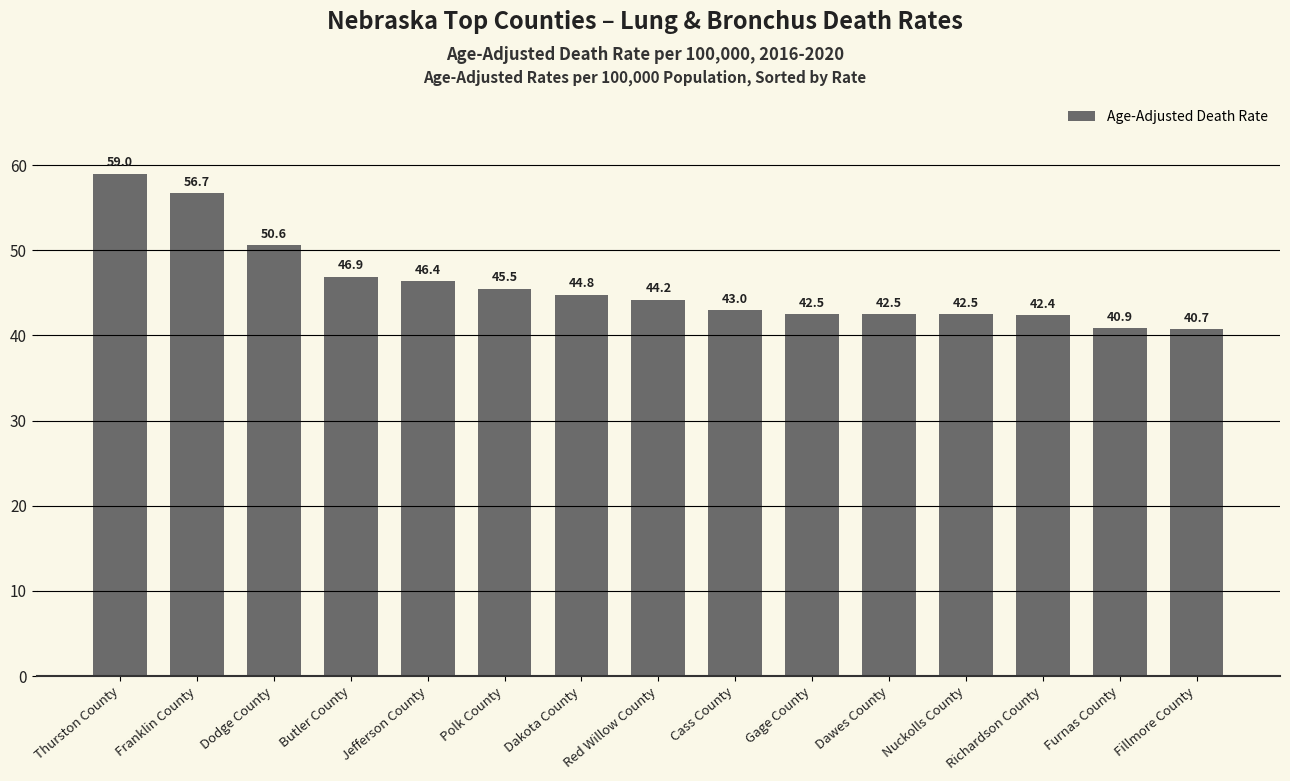

How many data points does each series have?

15